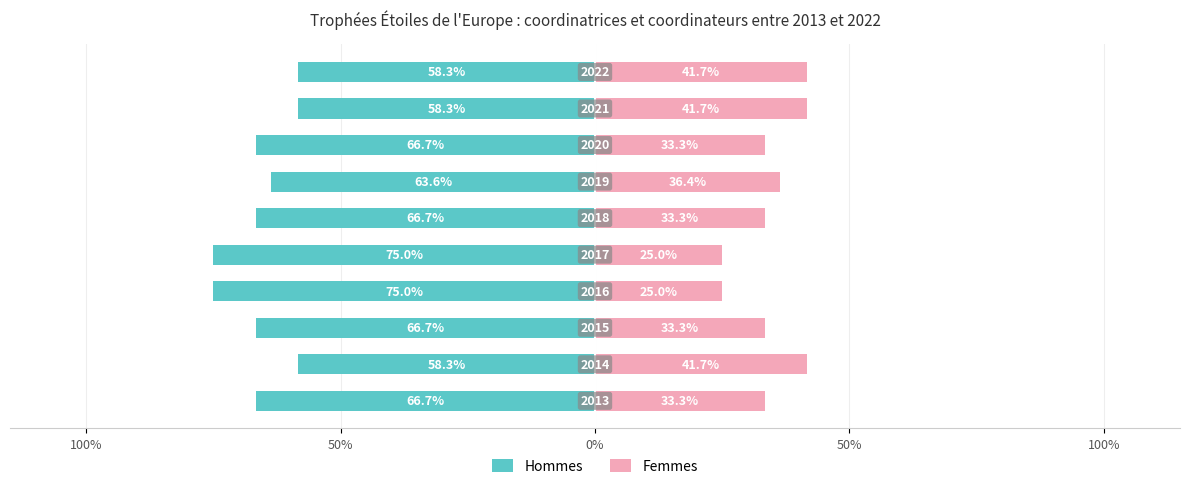

The Femmes series shows 0.2 at 0%. True or false?

False